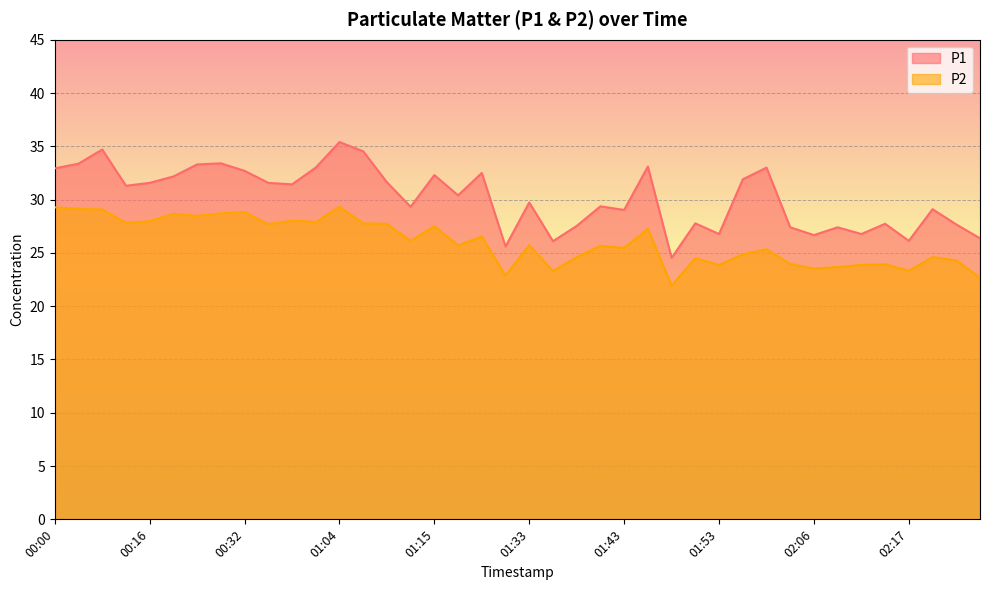

Rank the series by their maximum value, from lowest to highest.

P2, P1